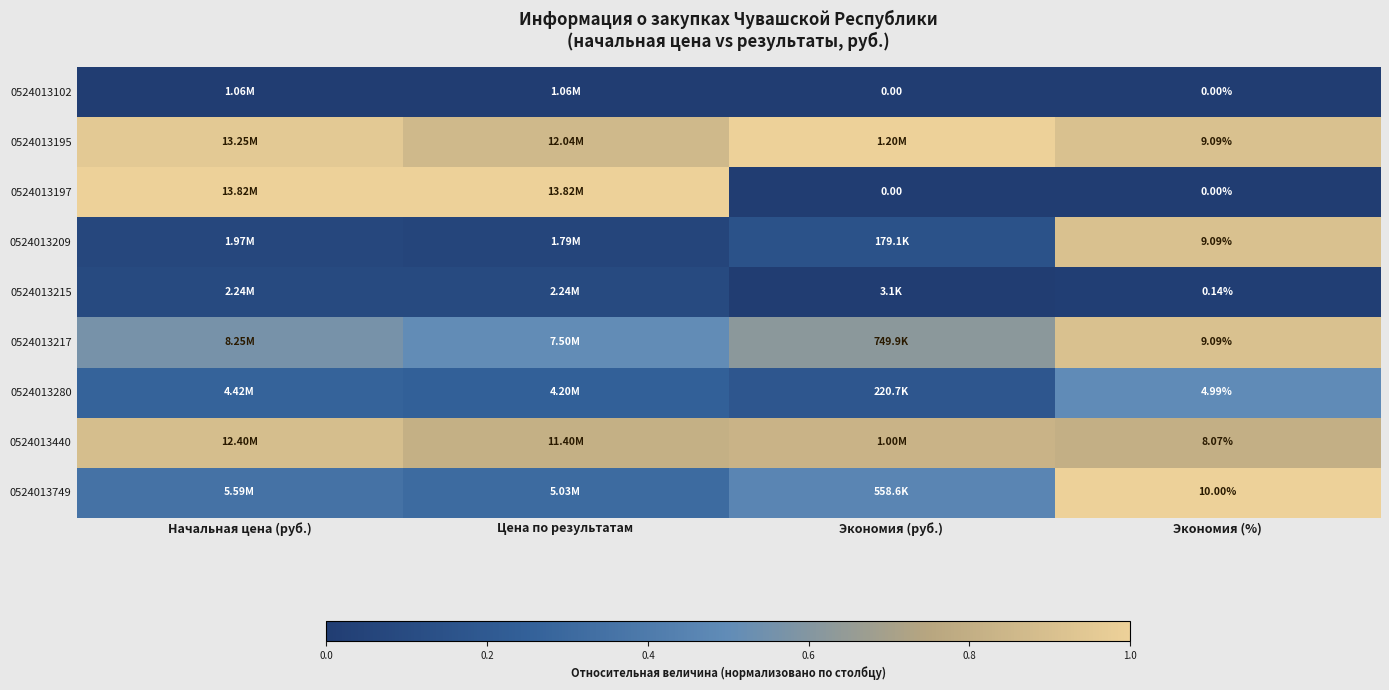

The 0524013280 series shows 0.3 at Цена по результатам. True or false?

False